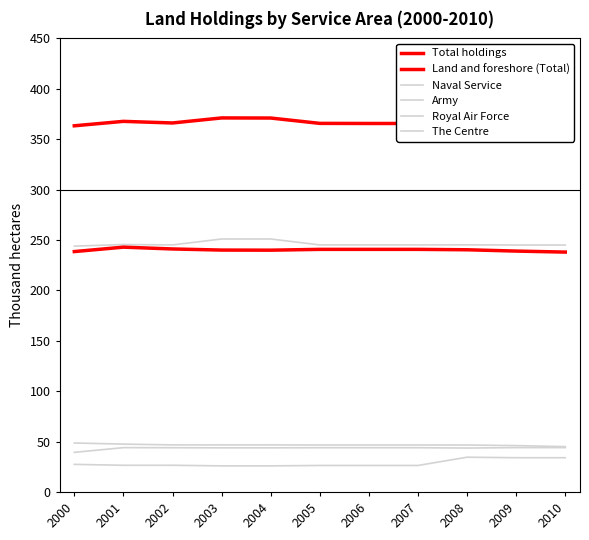

How many data points does each series have?

11